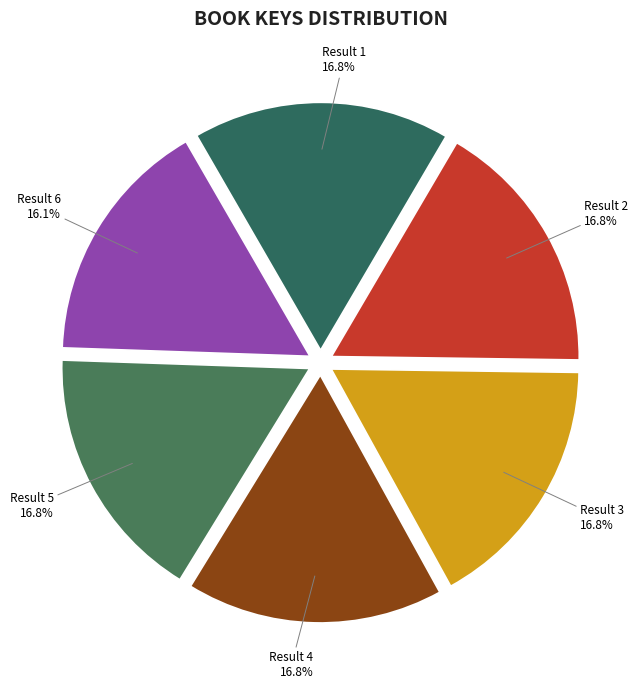

To the nearest percent, what is the difference between the Result 4 and Result 6 slice percentages?

1%